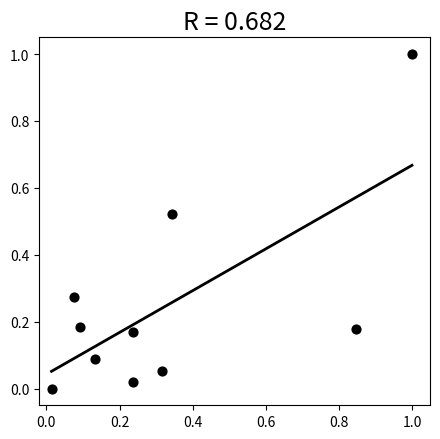

What is the range of X values (max minus min)?

1.0